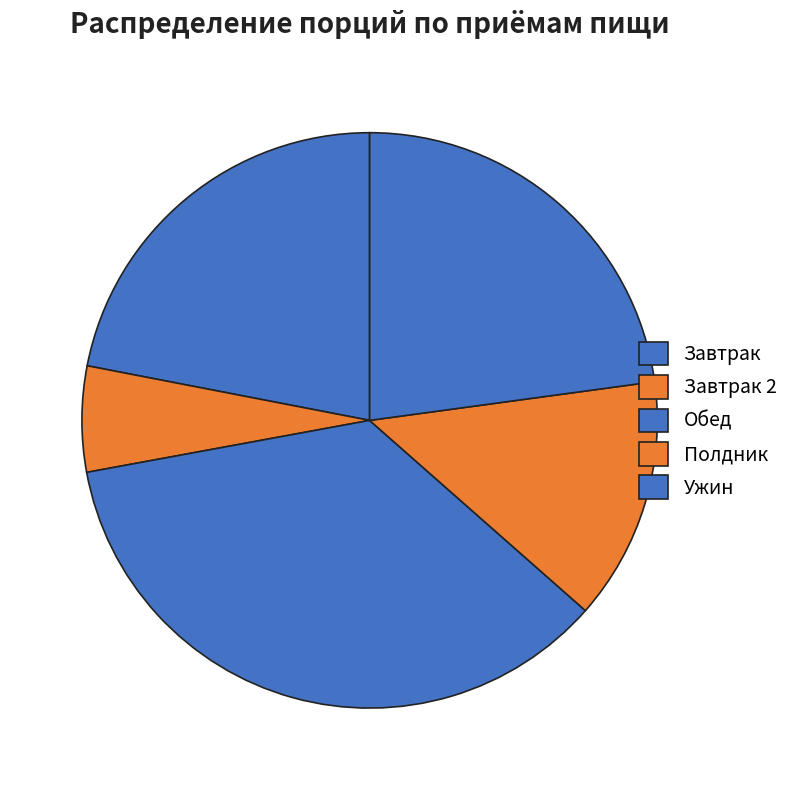

Which category has the smallest portion of the pie?

Завтрак 2